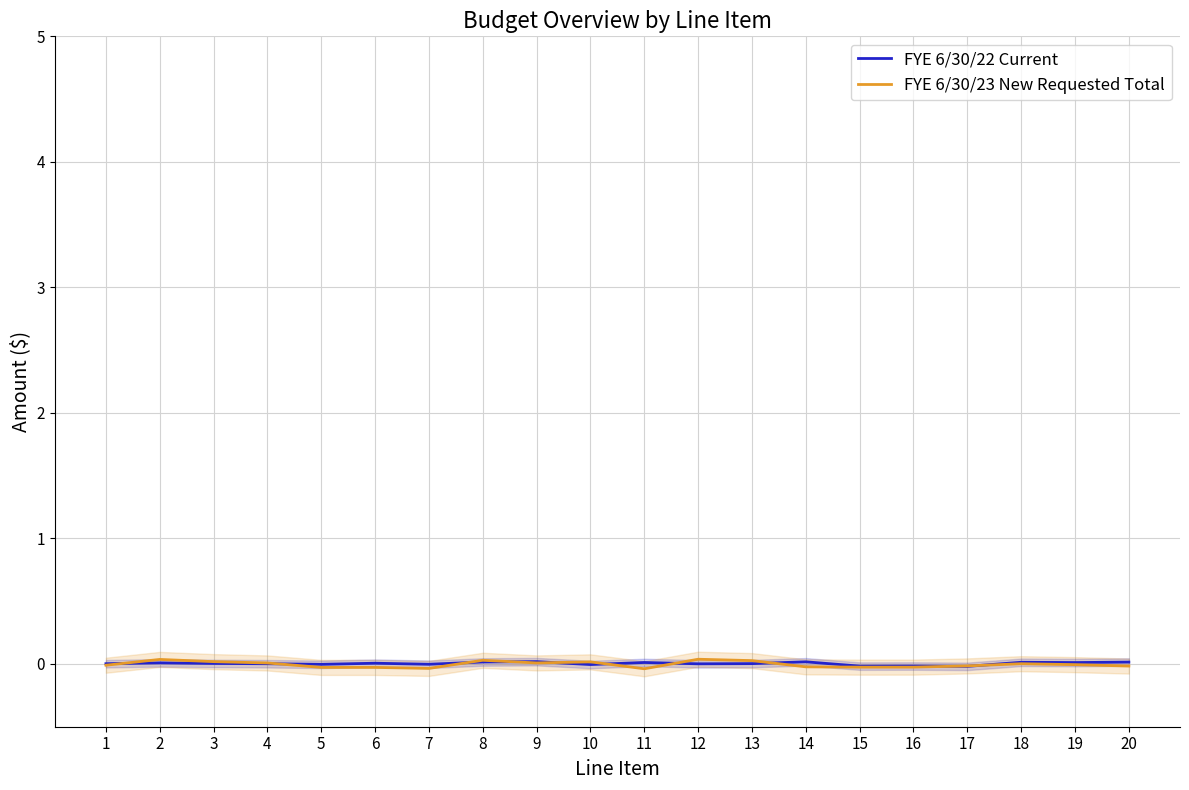

How many values in the FYE 6/30/22 Current series are below 0?

6